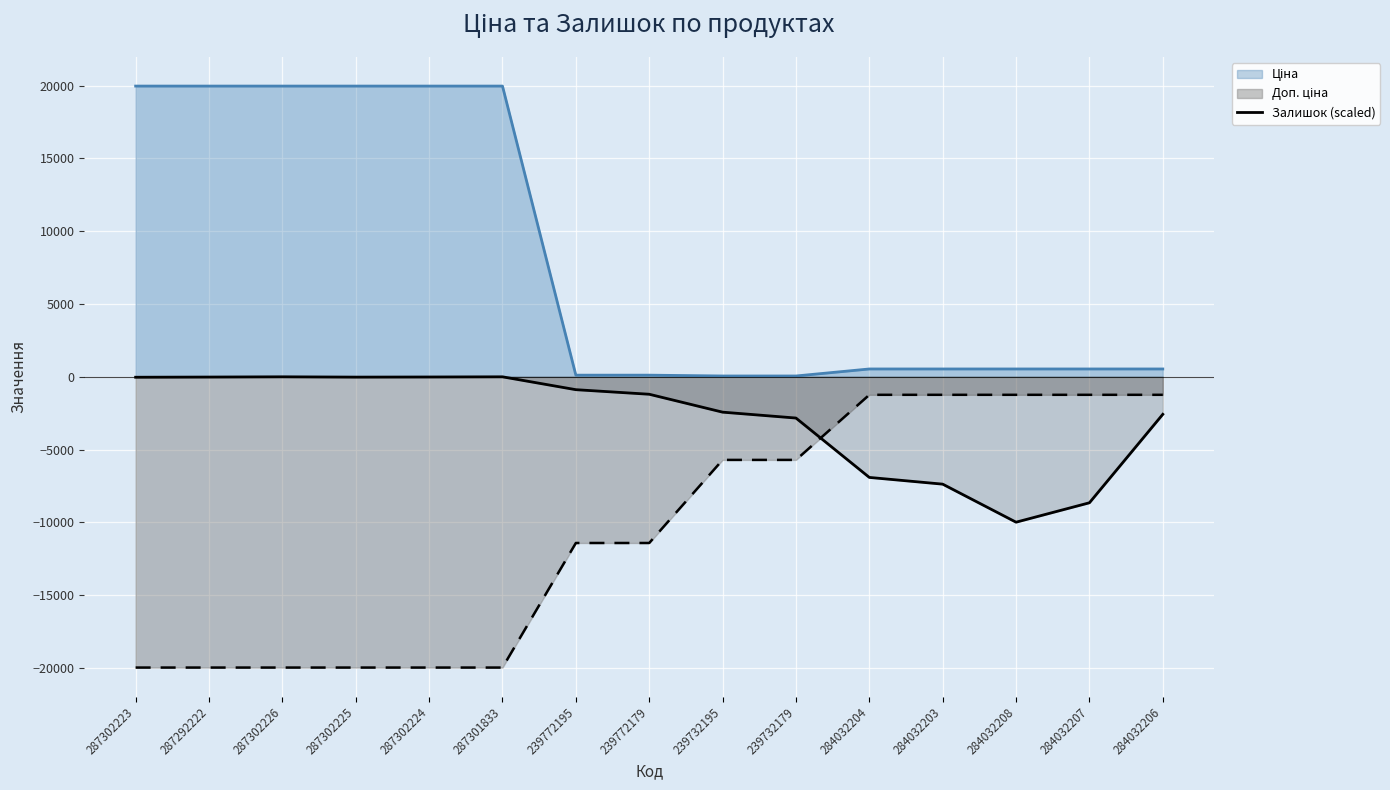

What is the value of the 7th point from the left?

-883.1